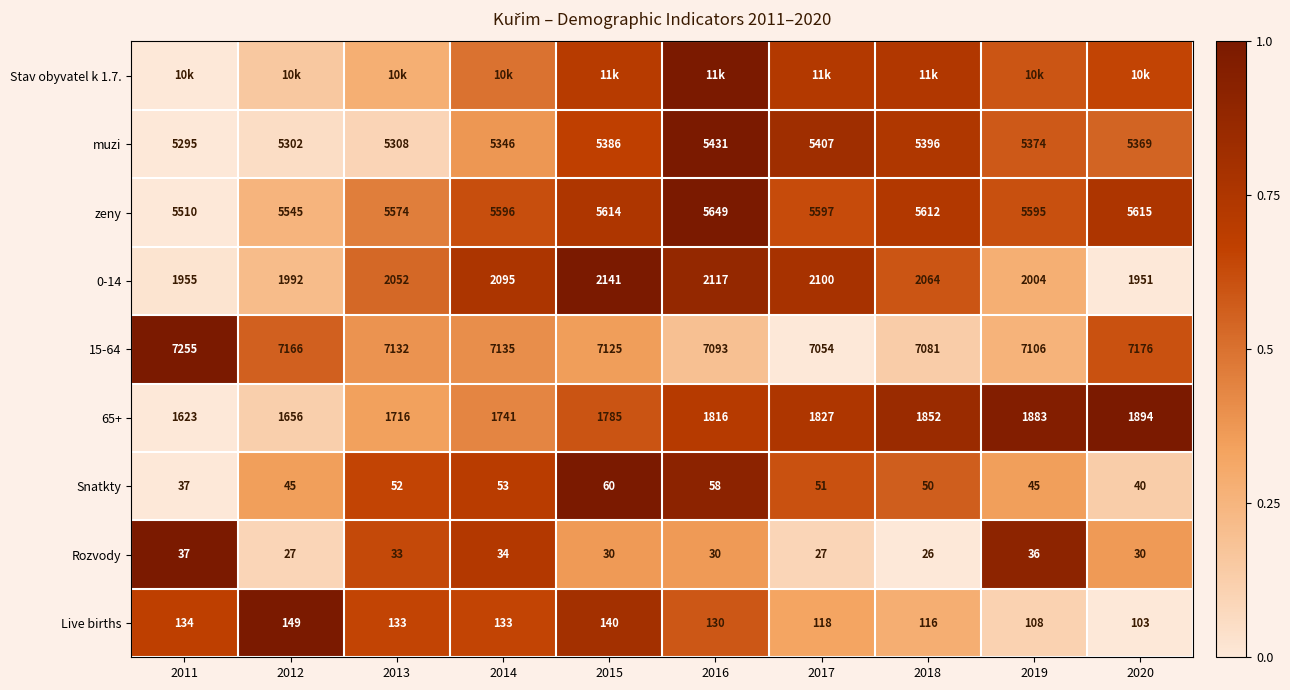

Is the value of zeny at 2015 greater than the value of Snatkty at 2011?

Yes